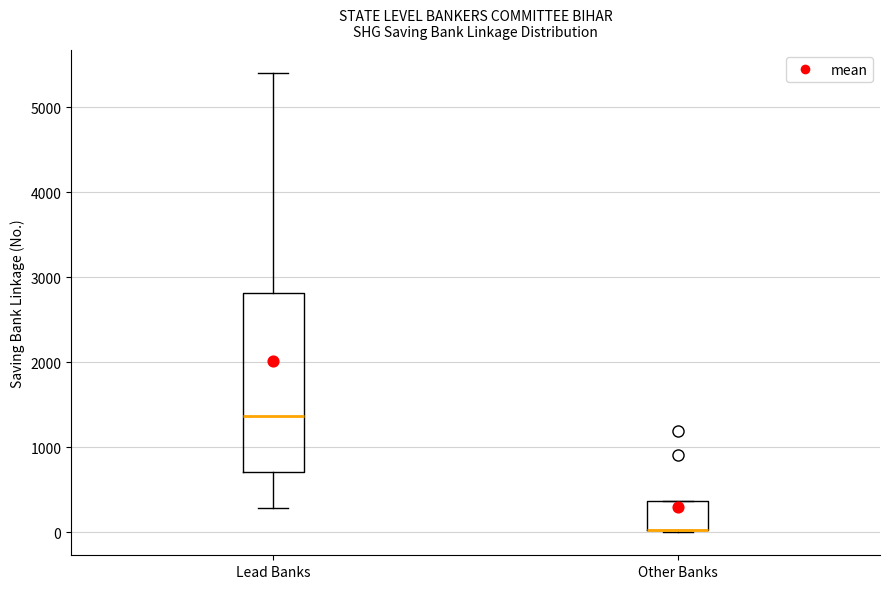

Reading left to right, read every box against the y-axis: the position of its median line, the range the box covers, and the ends of its whiskers. The values are not printed on the chart, so give them approximately, as read against the axis.

Lead Banks: median 1400, box 700 to 2800, whiskers 300 to 5400
Other Banks: median 0 (drawn on the box's lower edge), box 0 to 400, whiskers 0 to 400